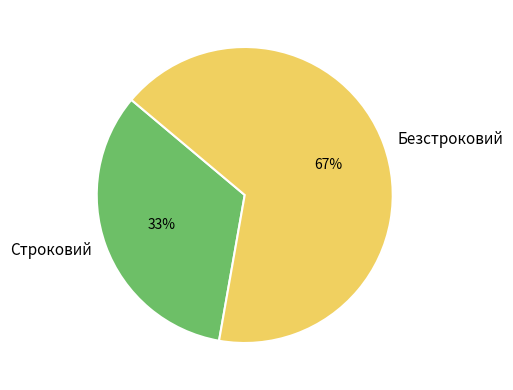

Is it true that Строковий is 43% of the pie?

False